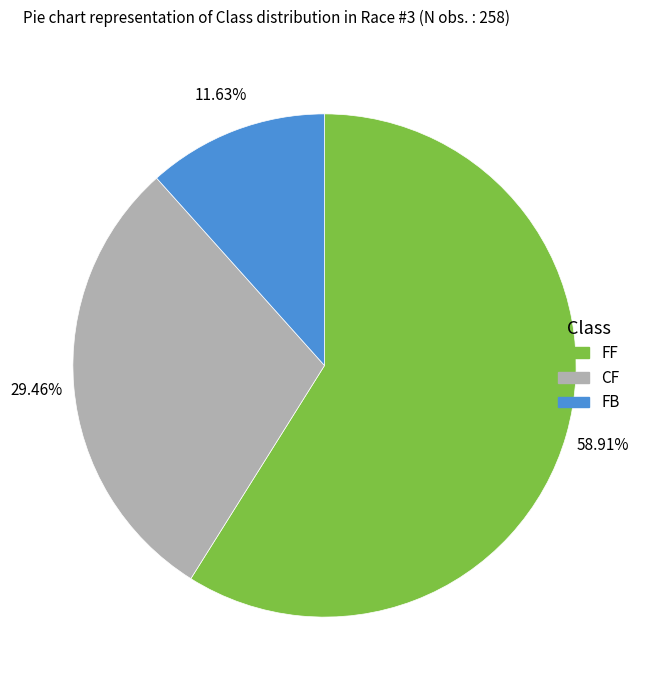

Approximately how many times larger is the value at CF compared to FF?

0.5